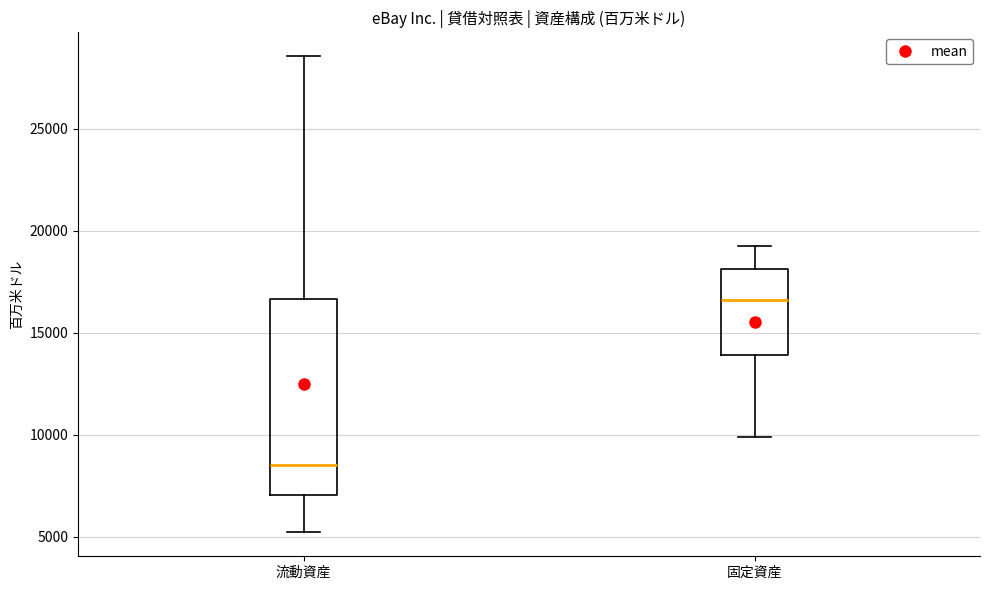

Where is the lower edge of the box for 流動資産 on the y-axis? The values are not printed on the chart, so give them approximately, as read against the axis.

7000